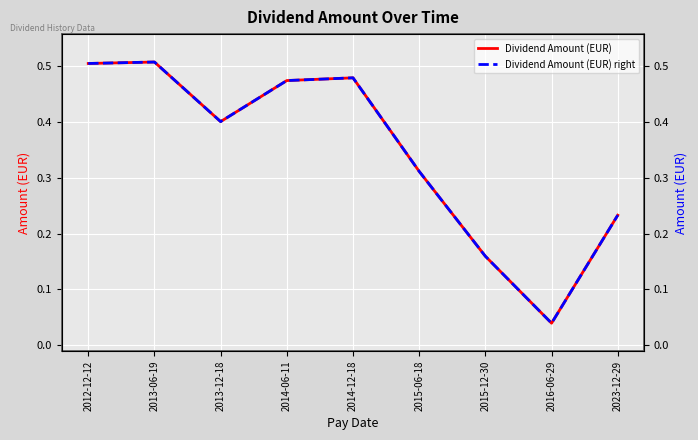

At which label does amount reach its peak?

2013-06-19